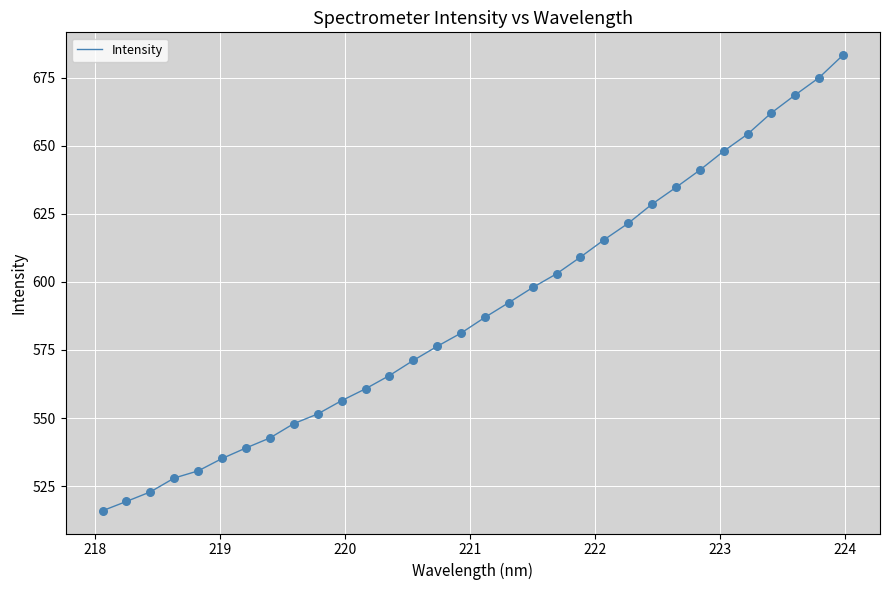

What is the greatest value displayed?

683.4